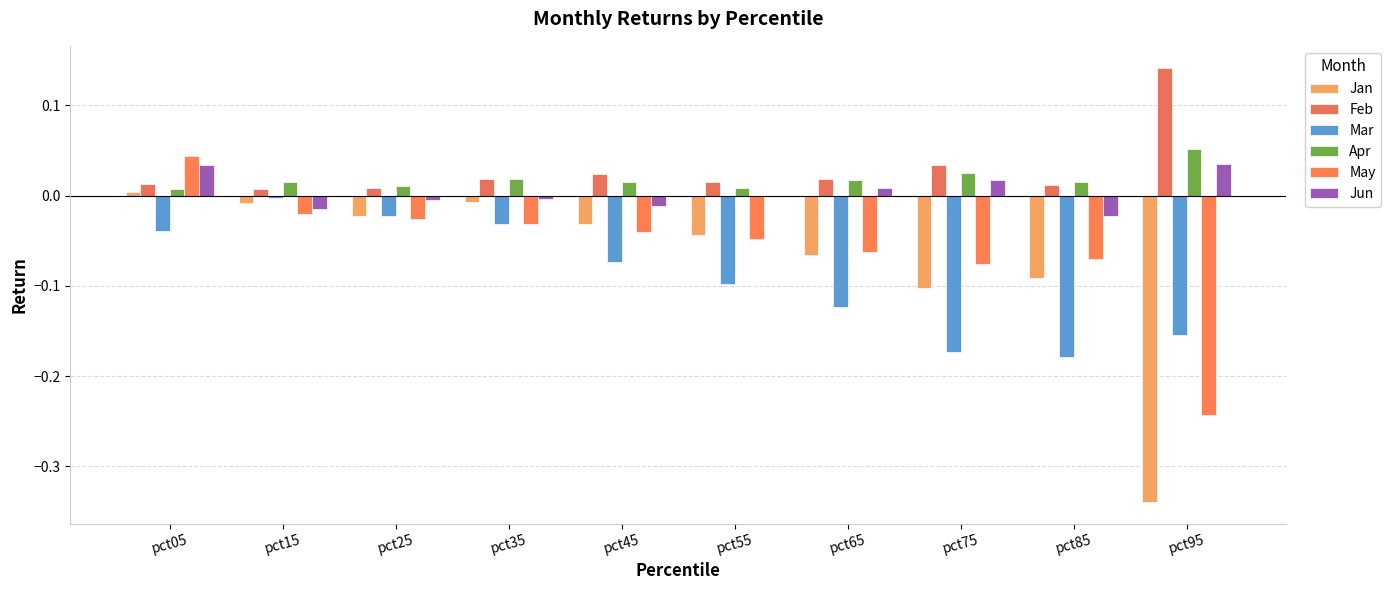

Count the number of categories in the chart.

10